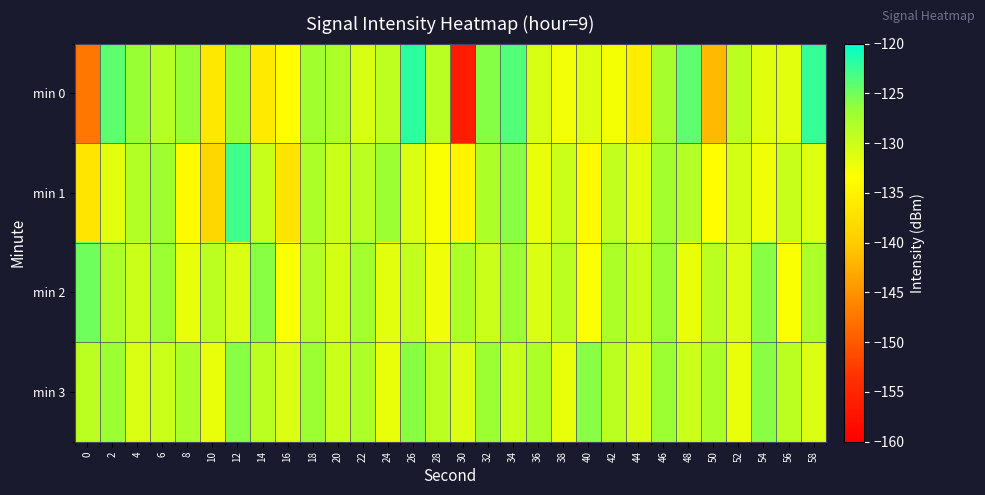

What is the maximum value shown in the chart?

-121.9